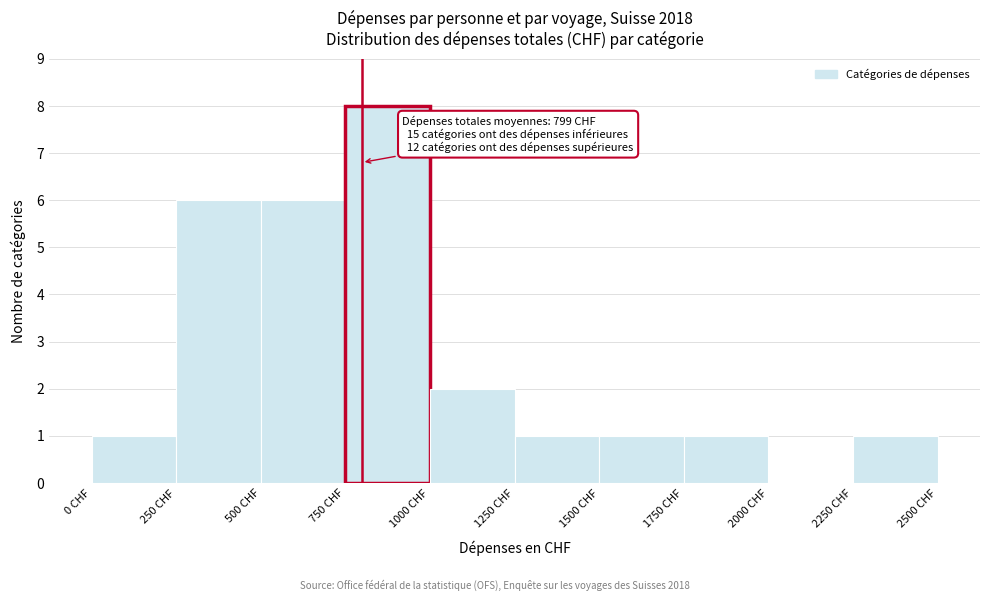

Which range on the x-axis has the tallest bar?

750 to 1000